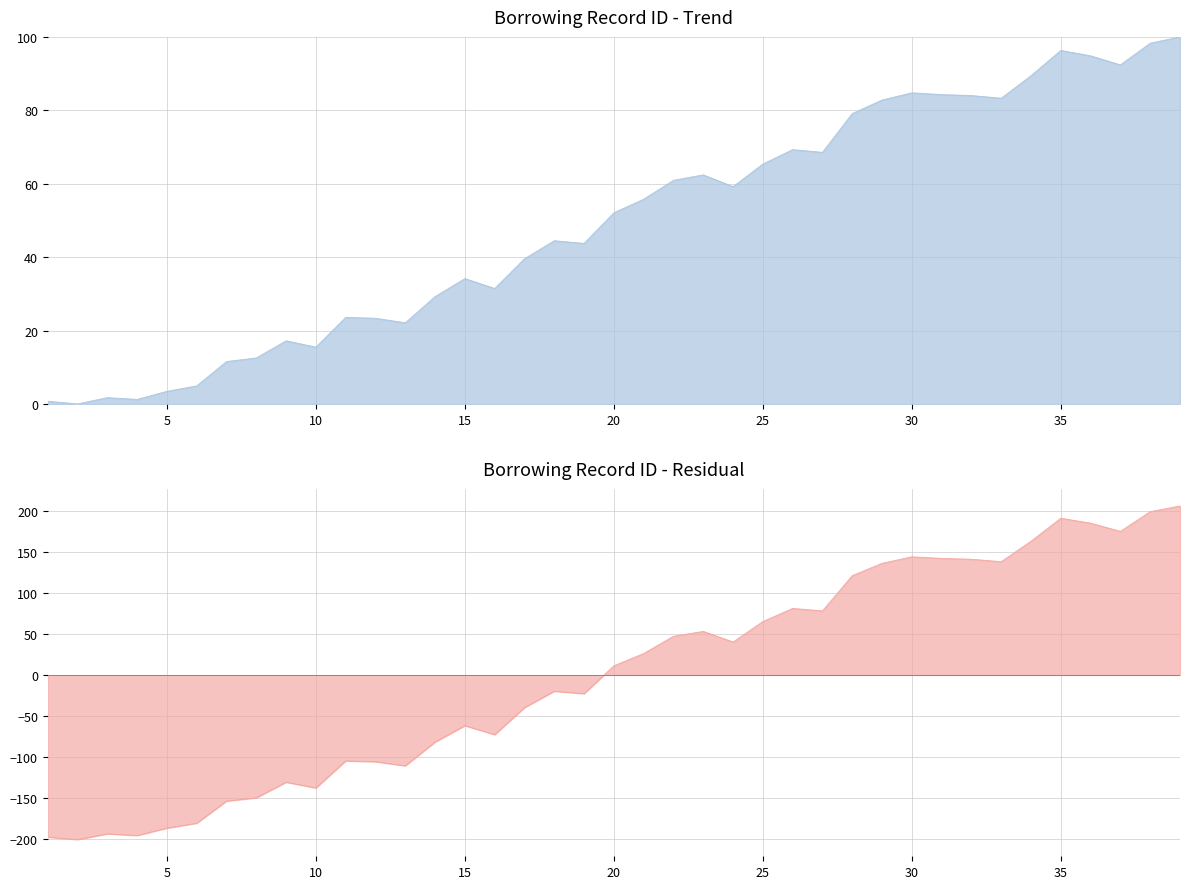

How many values exceed 52?

20